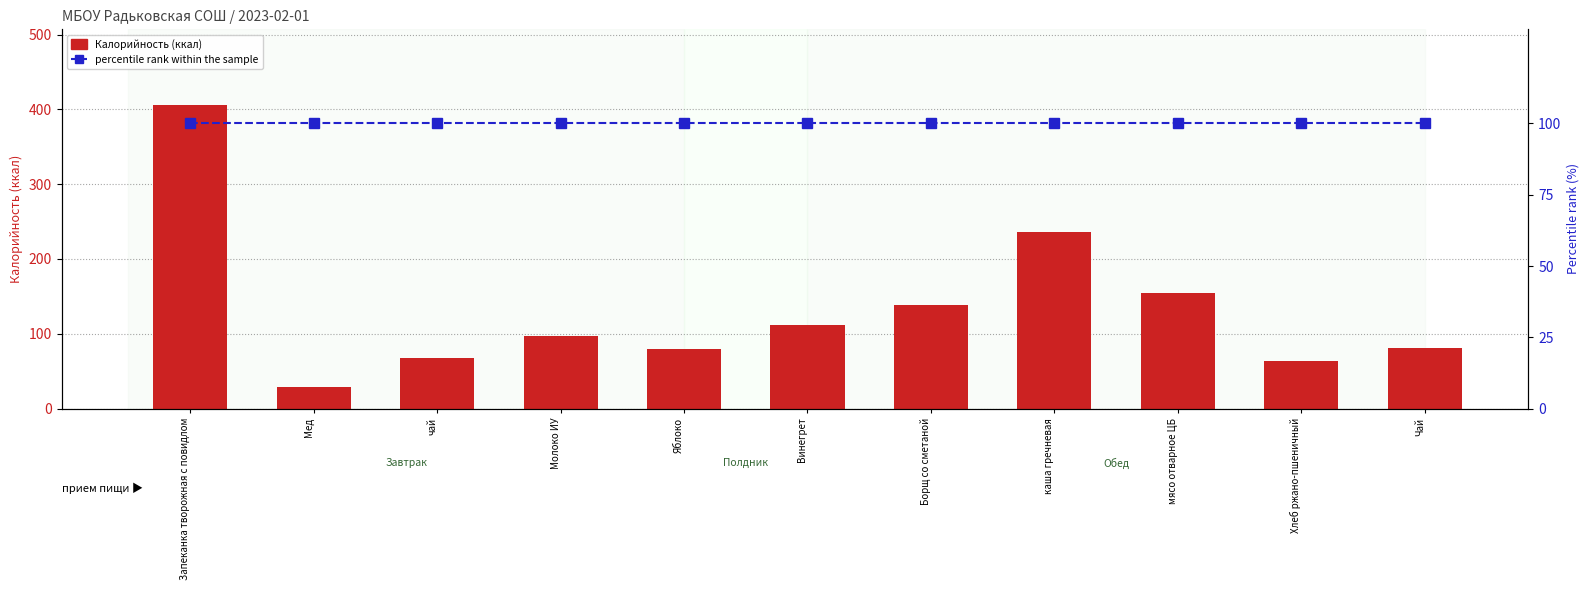

What is the total value across all series at Винегрет?

211.8